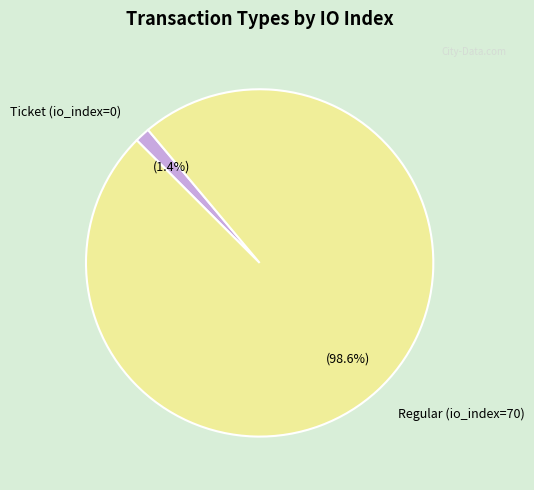

Rank the categories by value from highest to lowest.

Regular (io_index=70), Ticket (io_index=0)